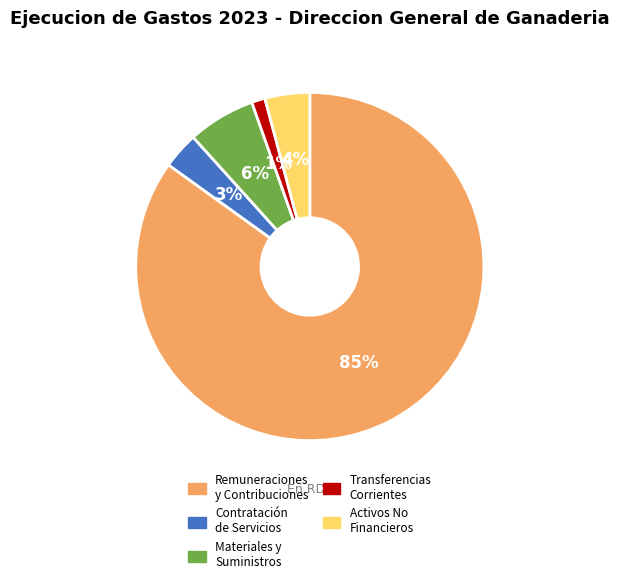

To the nearest percent, what is the average slice percentage?

20%